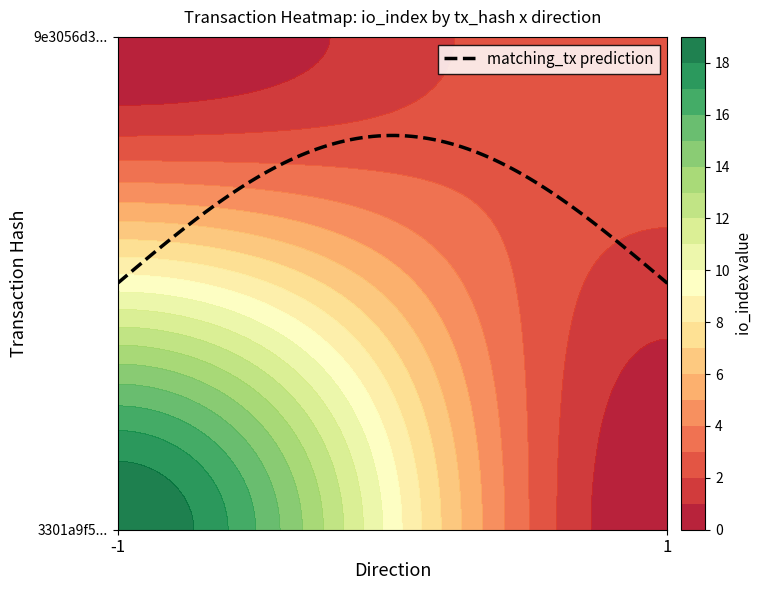

The value of 3301a9f58bbd48c902522fe53280fb55be79264 at direction is 0. True or false?

False